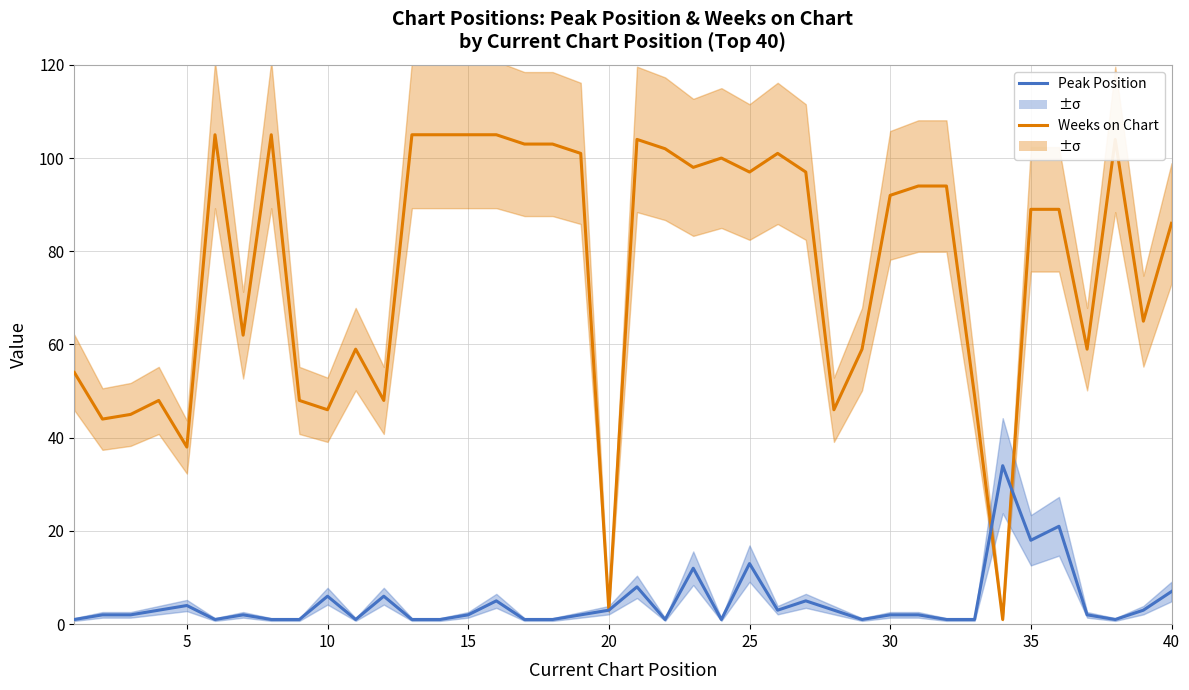

What are all the series names shown in the legend?

Weeks on Chart, Peak Position